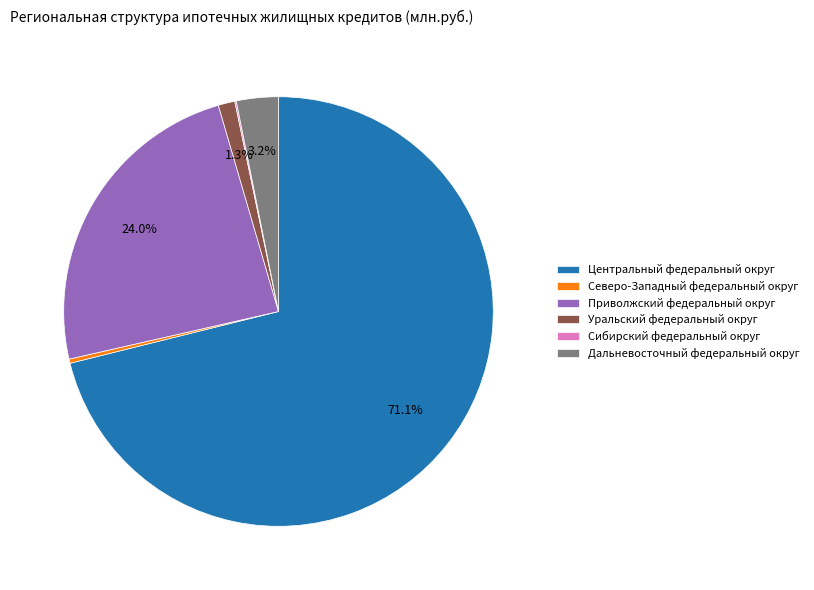

To the nearest percent, what is the average slice percentage?

17%